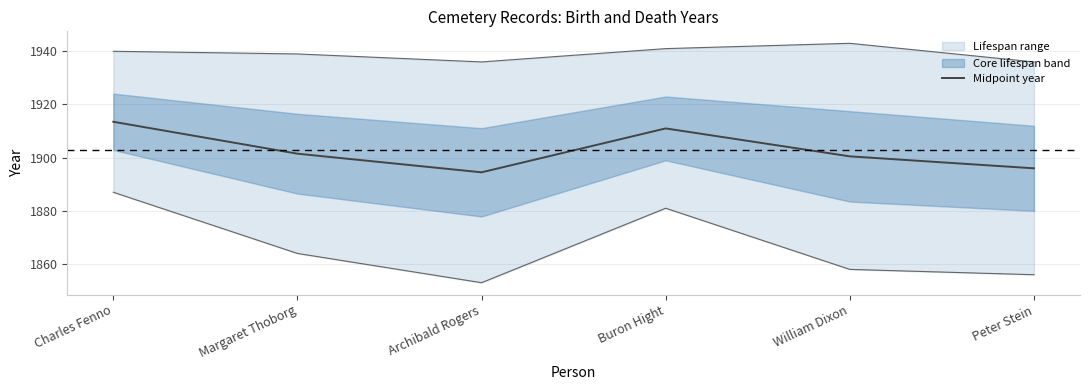

How many data points are less than 1901?

3